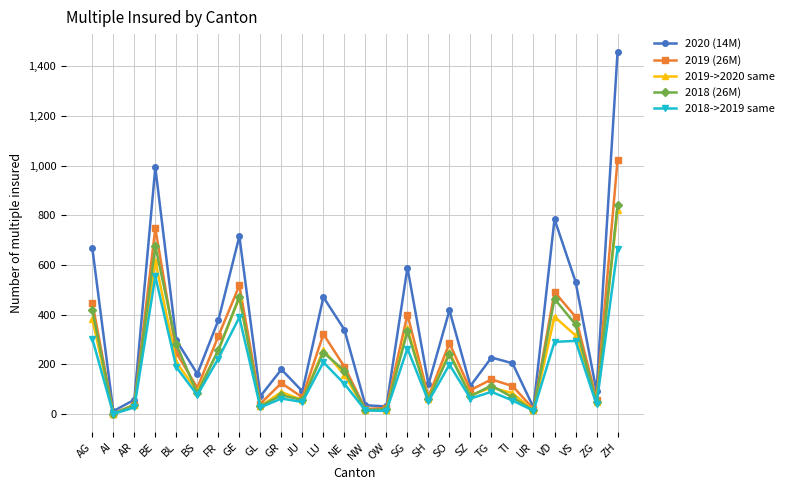

The value of 2020 (14M) at BE is 993. True or false?

True